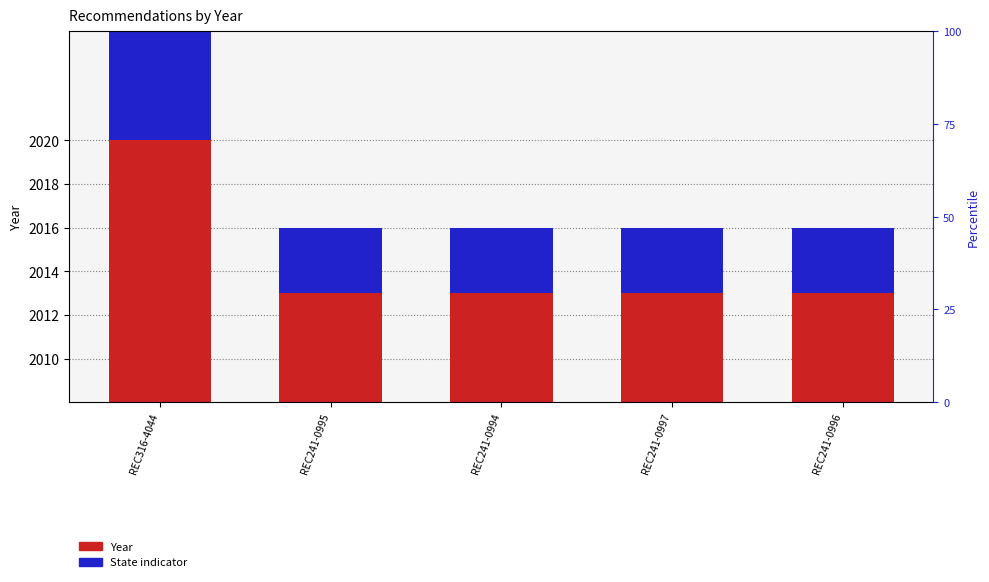

At which category is the sum across all series the highest?

REC316-4044